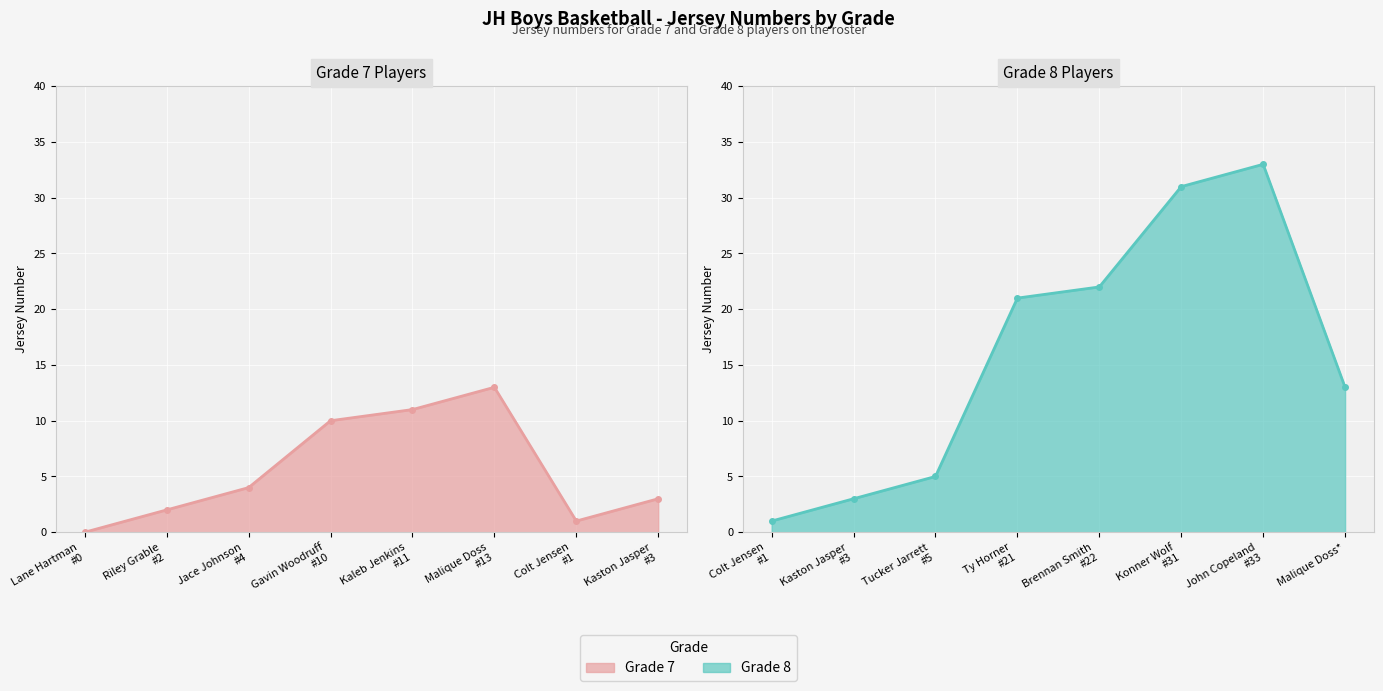

Between which two adjacent categories do Grade 7 and Grade 8 first intersect?

Ty Horner and Brennan Smith